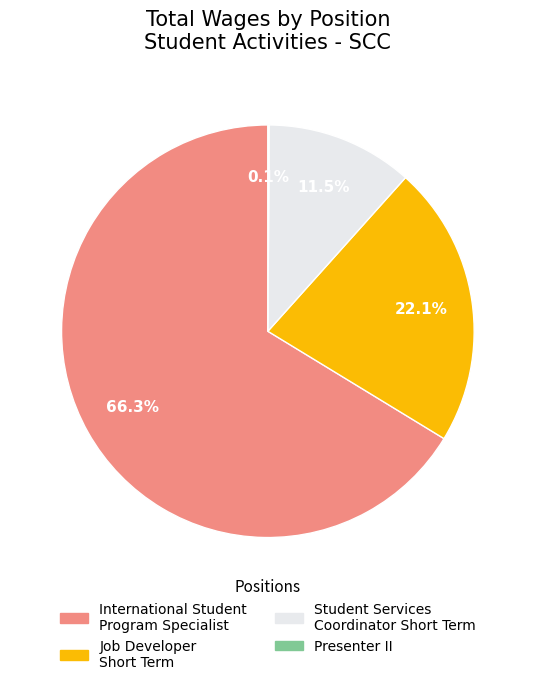

Is there any slice that represents more than half of the pie?

Yes